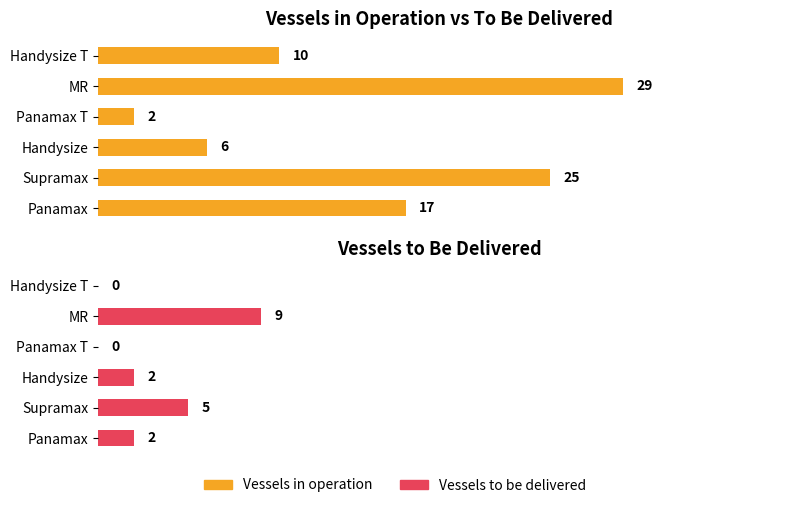

How many bars are there in each group?

2